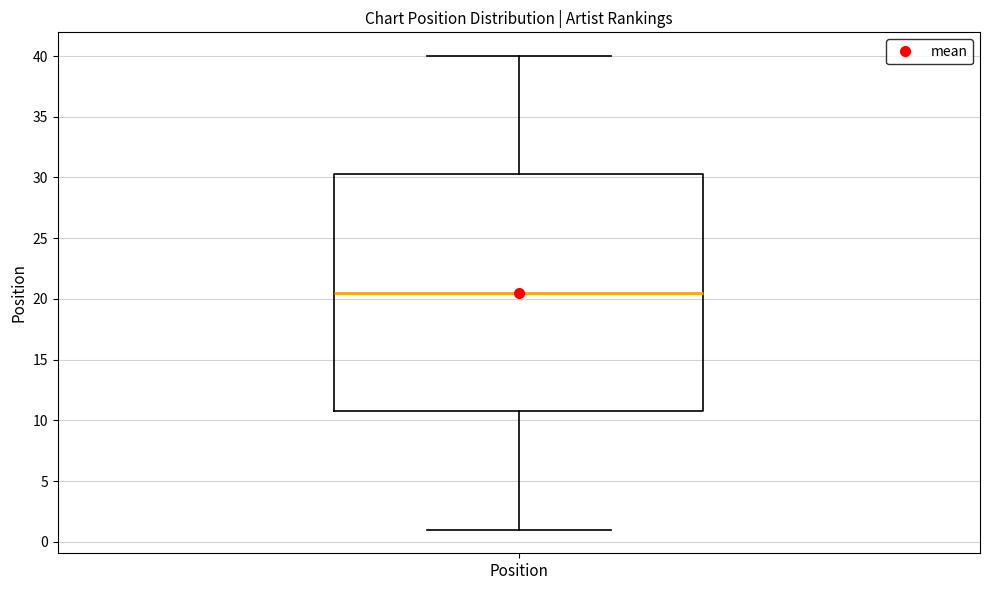

Read this box plot against the y-axis: the position of the median line, the range covered by the box, and the ends of both whiskers. The values are not printed on the chart, so give them approximately, as read against the axis.

median 20.5, box 11.0 to 30.5, whiskers 1.0 to 40.0